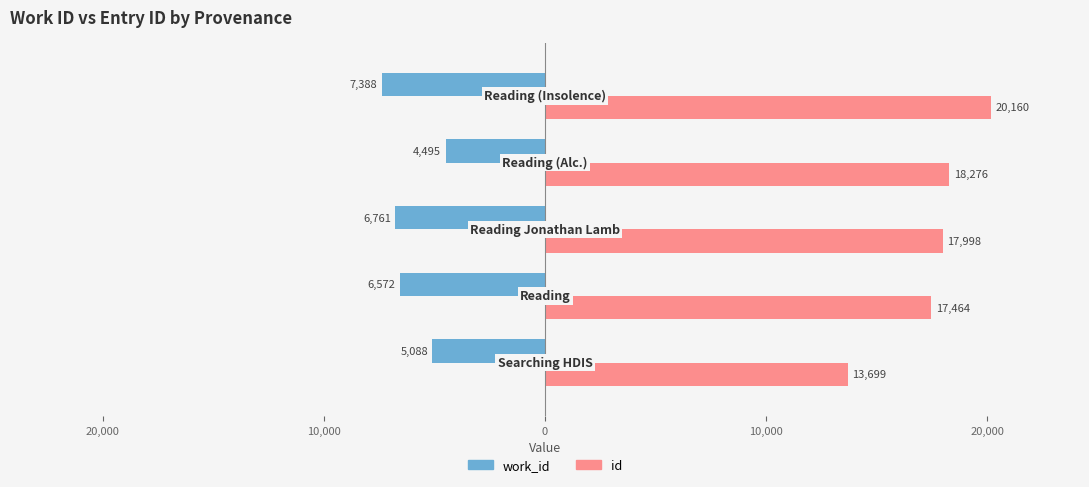

What are all the series names shown in the legend?

work_id, id